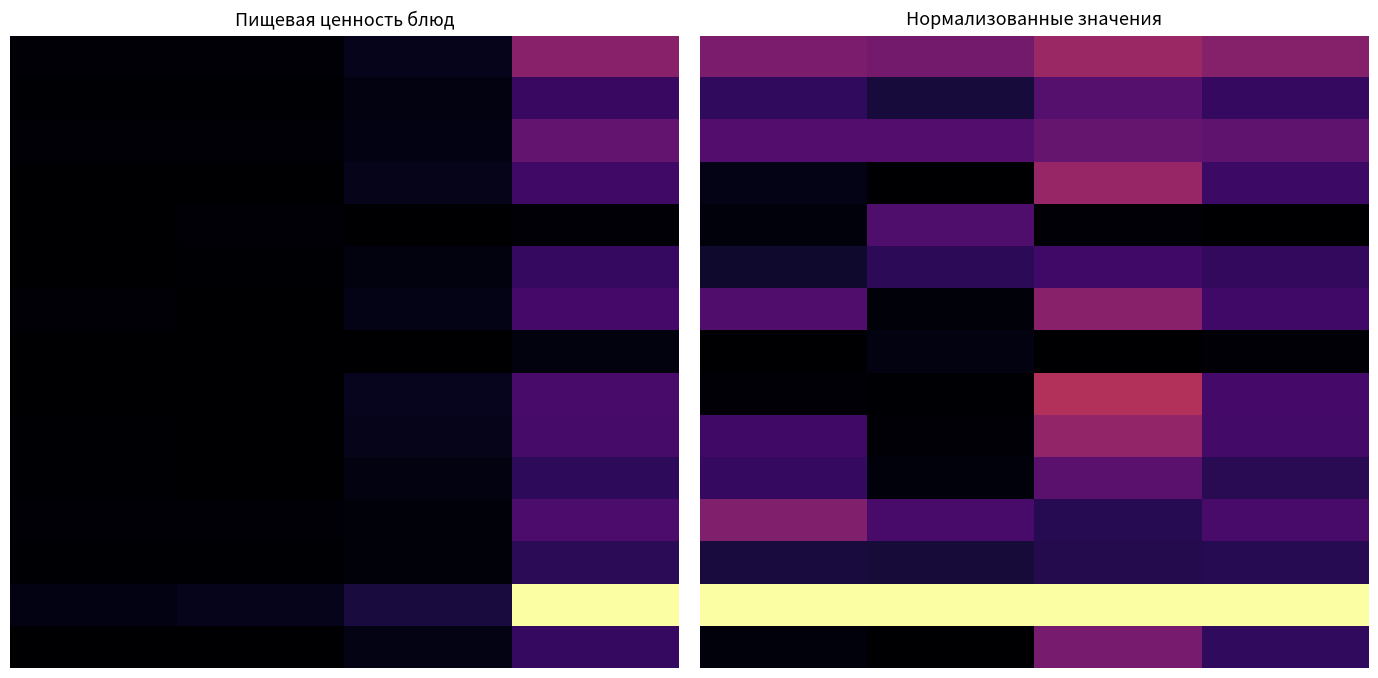

At 2, list the series in order from largest to smallest.

Язык слоенный творожный, Компот из фруктов, Каша молочная геркулесовая, Сок, Хлеб пшеничный, Макаронные изделия отварные, Отвар из шиповника, Бутерброд с сыром, Хлеб ржаной, Кофейный напиток с молоком, Рассольник ленинградский, Ряженка, Пряник, Салат из капусты, Соус белый